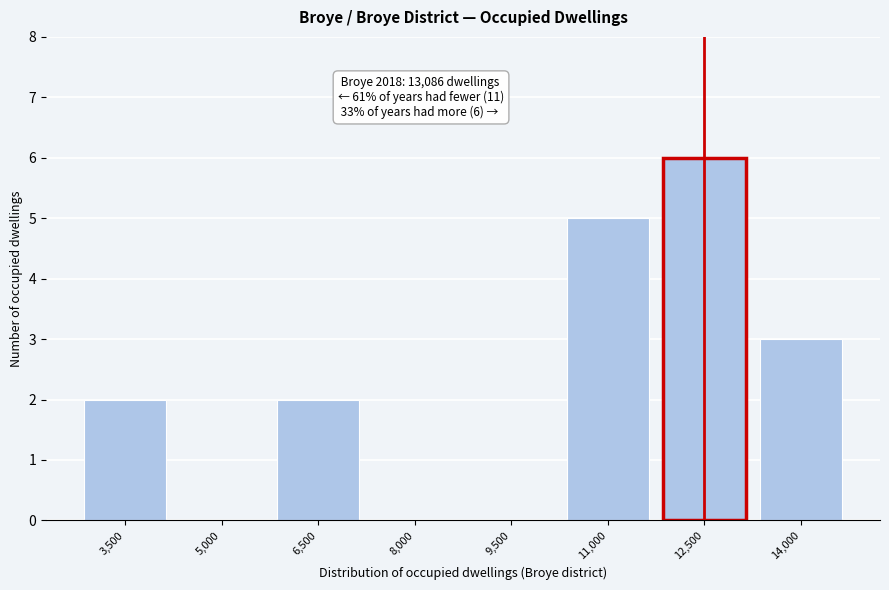

Reading left to right, list all the values displayed in this chart.

3,500=2	5,000=0	6,500=2	8,000=0	9,500=0	11,000=5	12,500=6	14,000=3